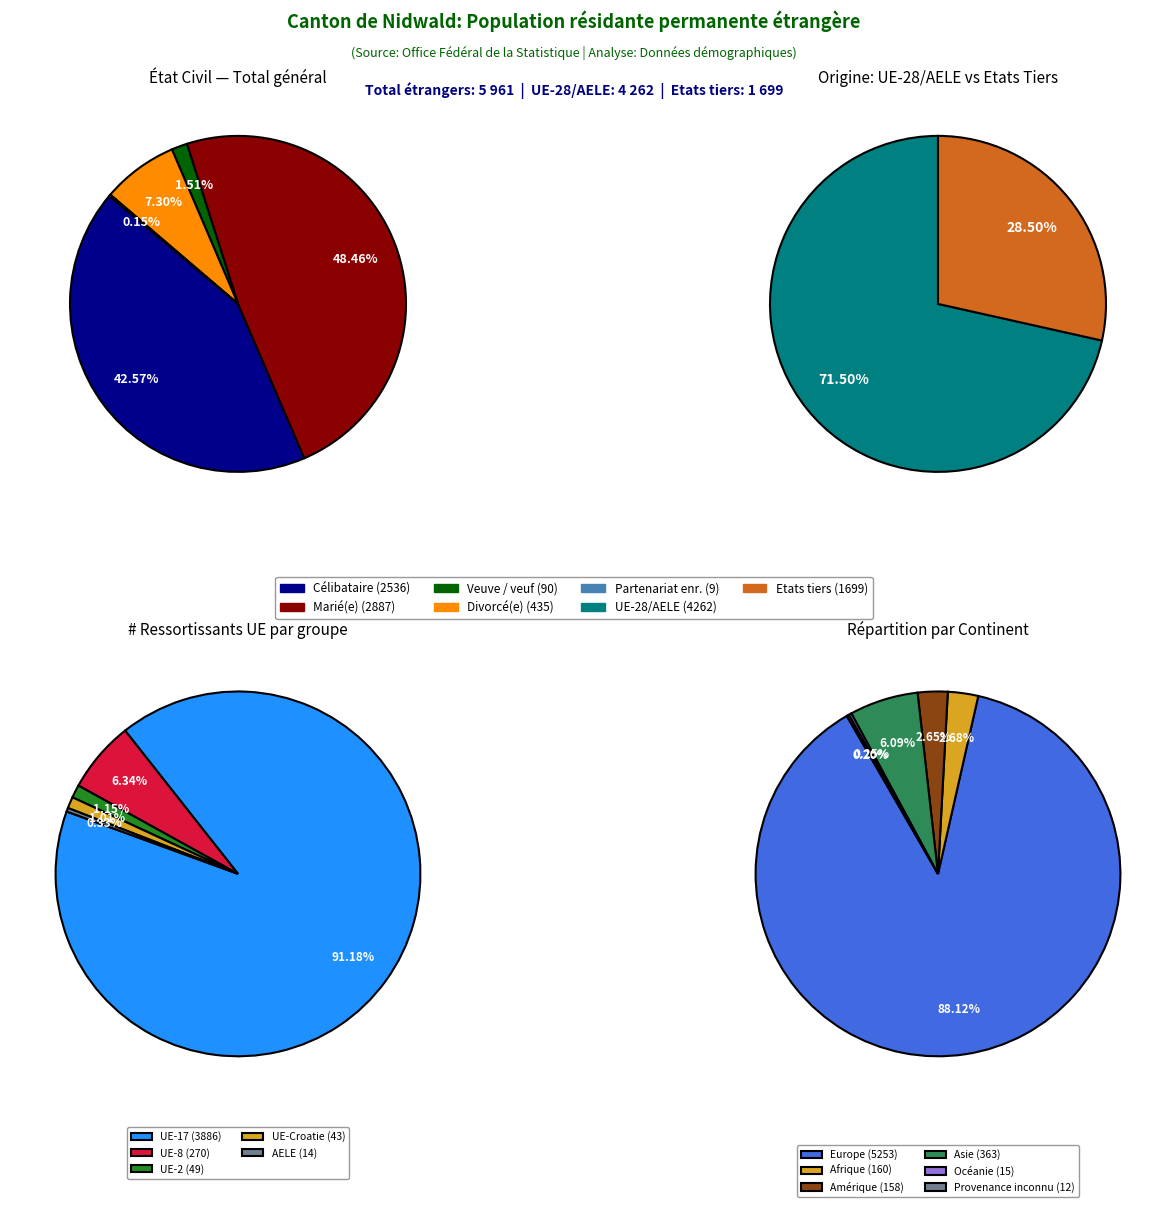

Which category has the smallest portion of the pie?

Etats tiers